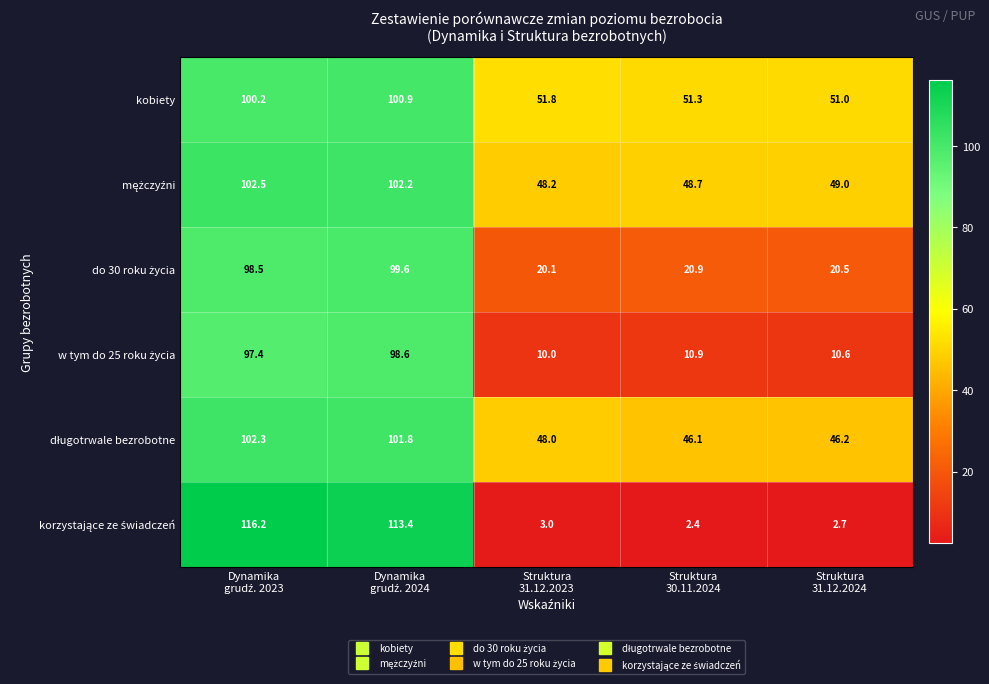

Count the number of data series in this chart.

6